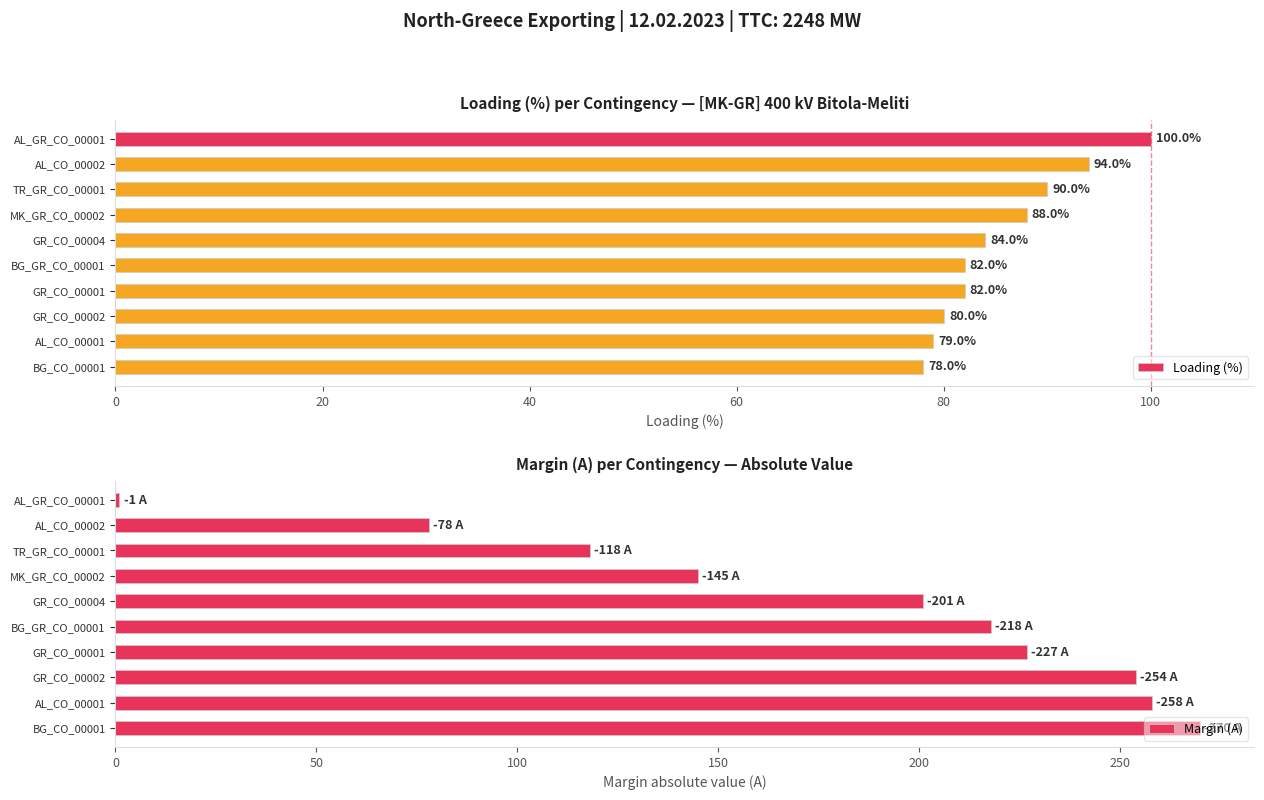

What is the average value of the Margin (A) series?

177